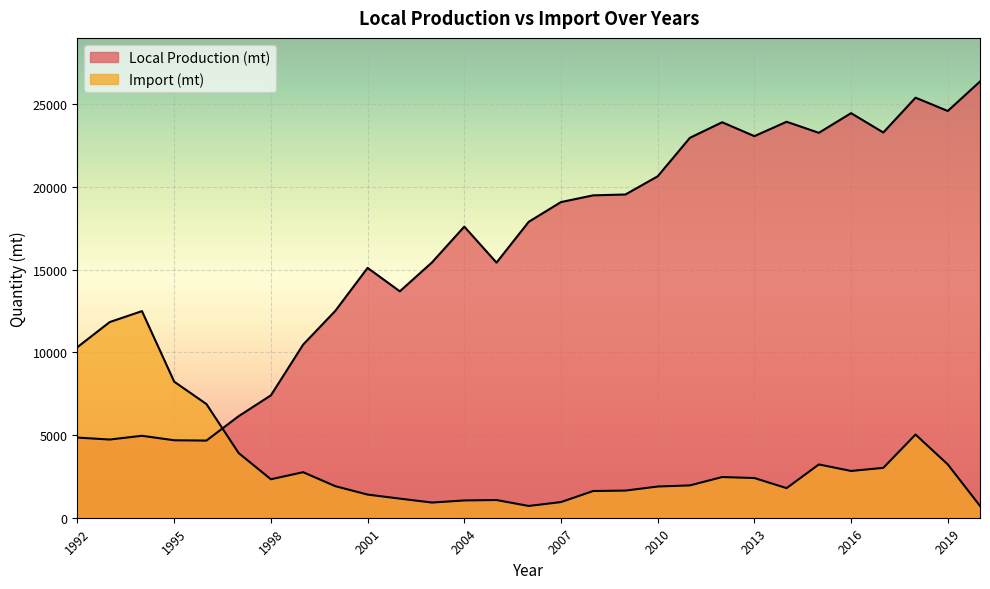

At which label does Local Production (mt) first exceed 17886?

2006